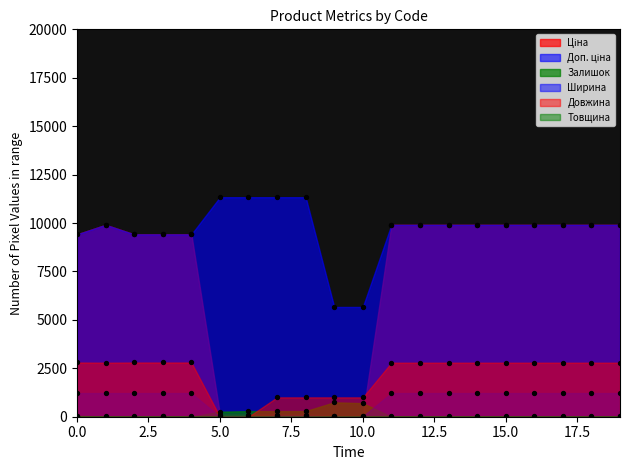

What are all the series names shown in the legend?

Ціна, Доп. ціна, Залишок, Ширина, Довжина, Товщина